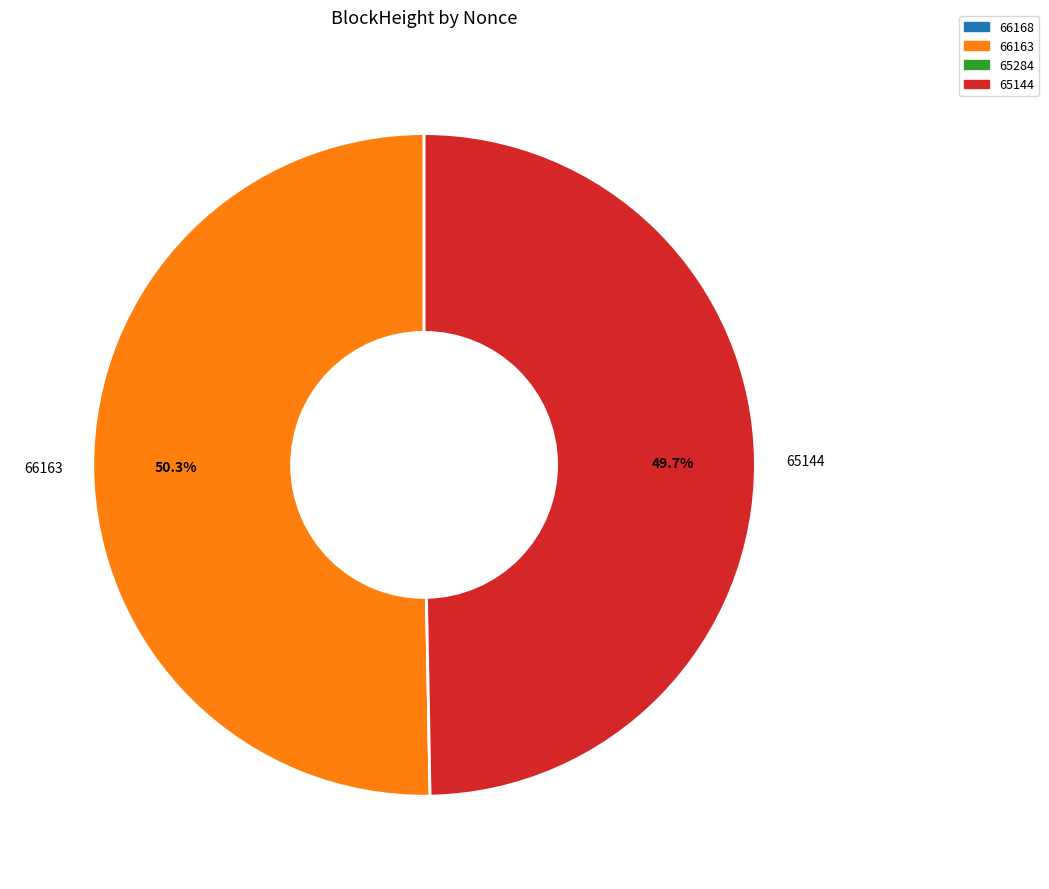

To the nearest percent, what is the difference between the largest and smallest slice percentages?

50%